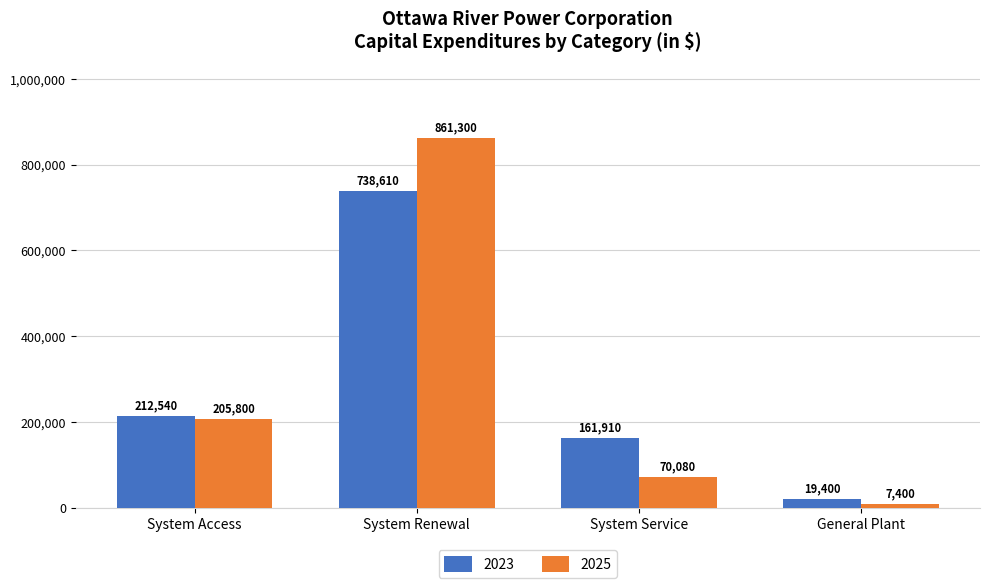

Which series has the largest total across all categories?

2025